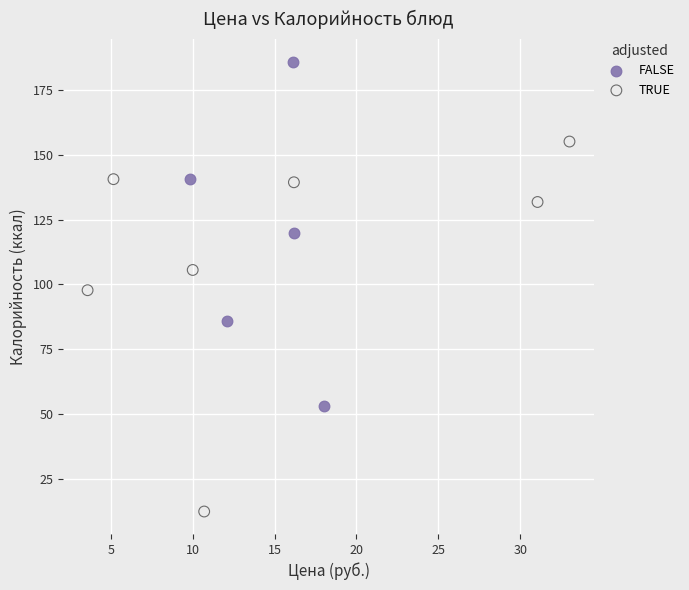

Which series contains the lowest Y value?

TRUE